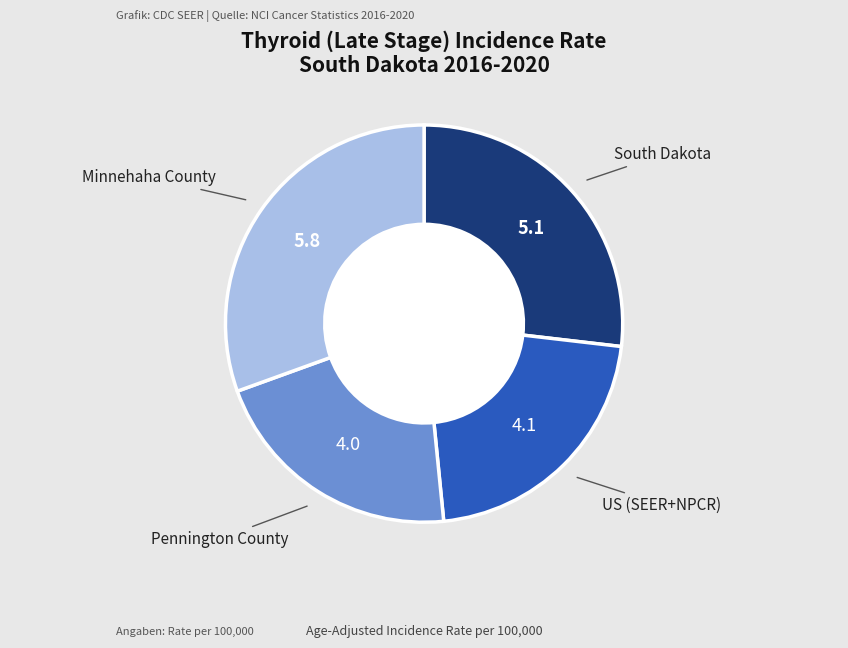

Approximately how many times larger is the value at US (SEER+NPCR) compared to South Dakota?

0.8